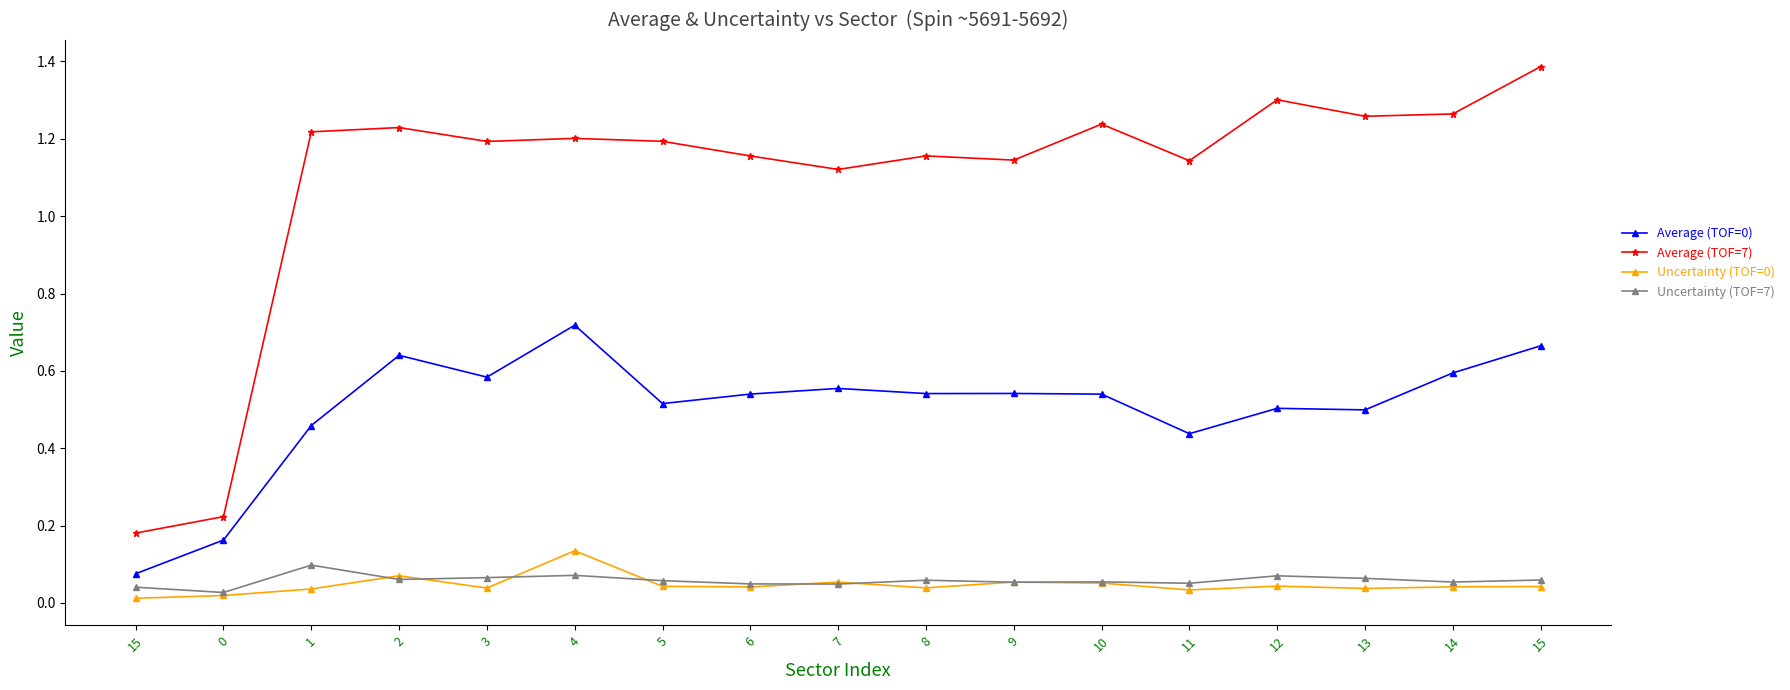

Is this an area chart (filled region under the line)?

No